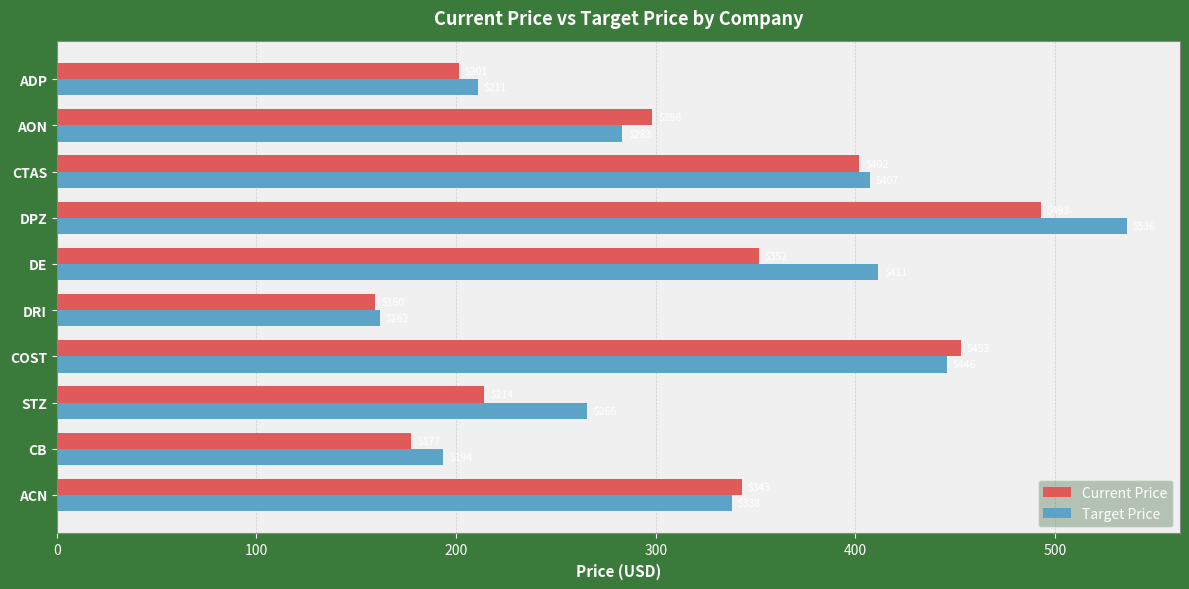

What is the approximate value of Target Price at STZ?

265.6